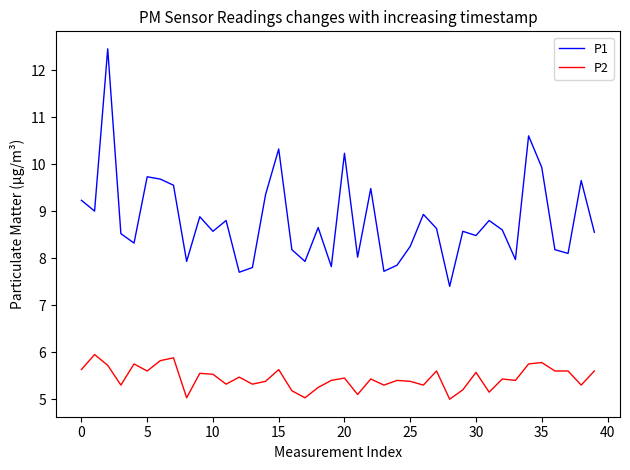

True or false: P1 and P2 intersect in this chart.

False